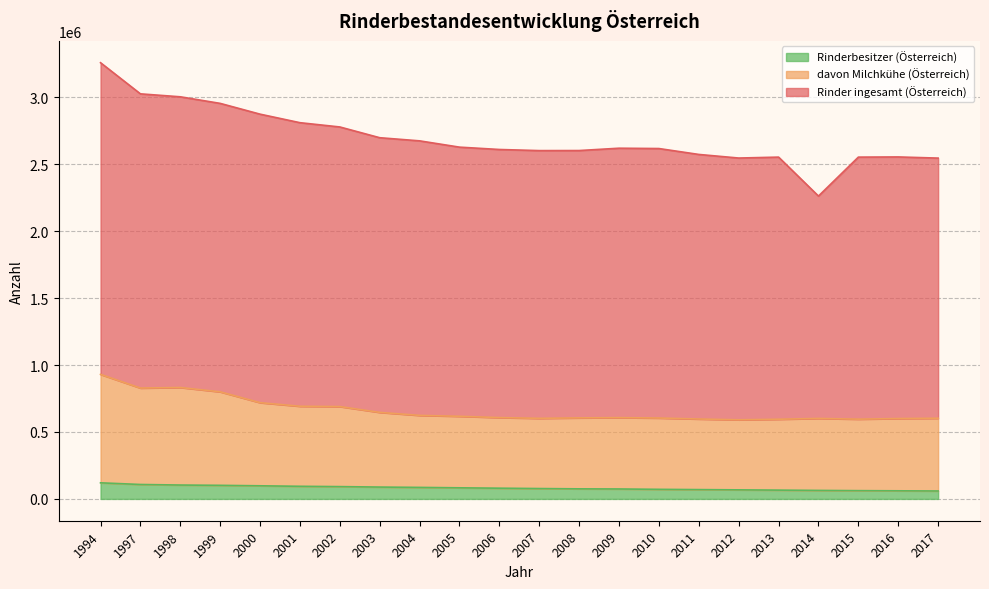

How many values in the Rinderbesitzer (Österreich) series are below 80161?

11